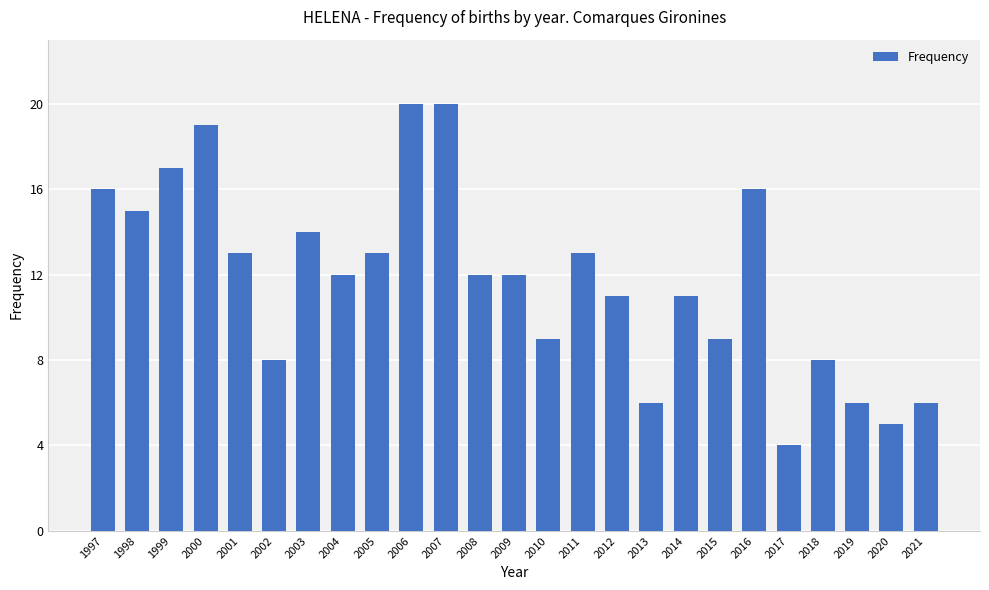

What is the difference between the values at 2004 and 2014?

1